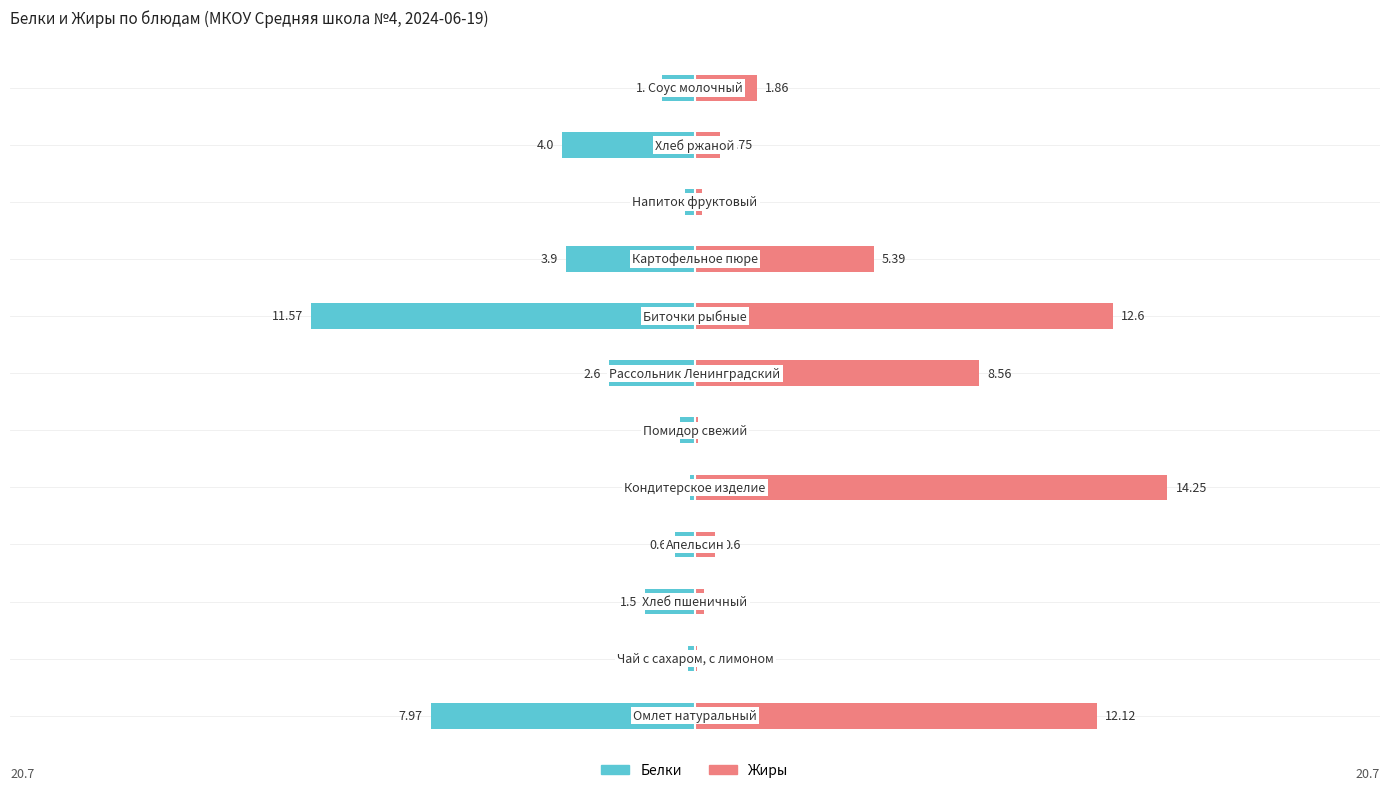

The Белки series shows -2.6 at 6. True or false?

True